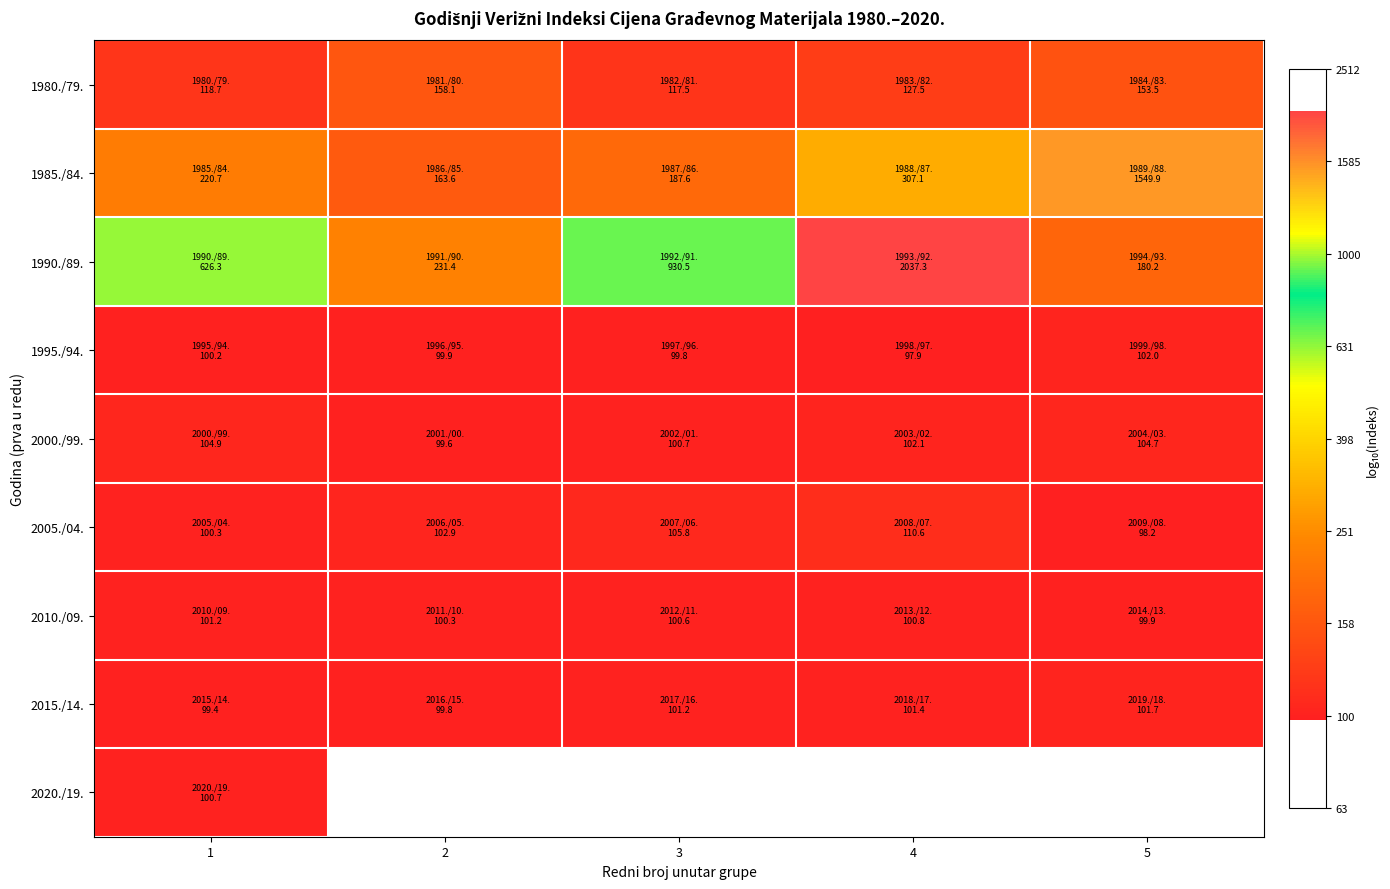

Rank the series by their maximum value, from lowest to highest.

2020./19., 2010./09., 2015./14., 1995./94., 2000./99., 2005./04., 1980./79., 1985./84., 1990./89.